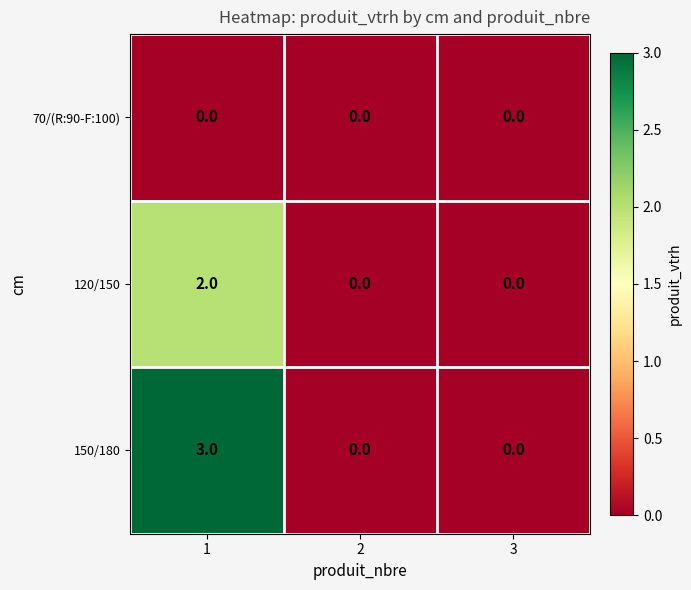

What is the difference between the maximum and minimum values in the 150/180 series?

3